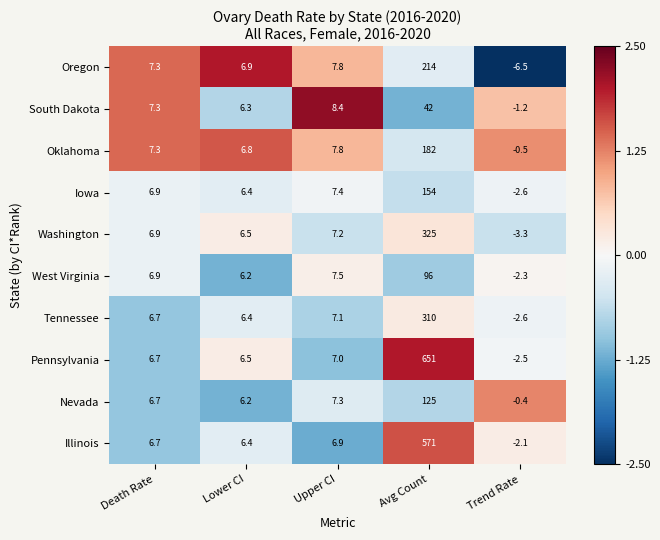

What is the average value of the Washington series?

68.5